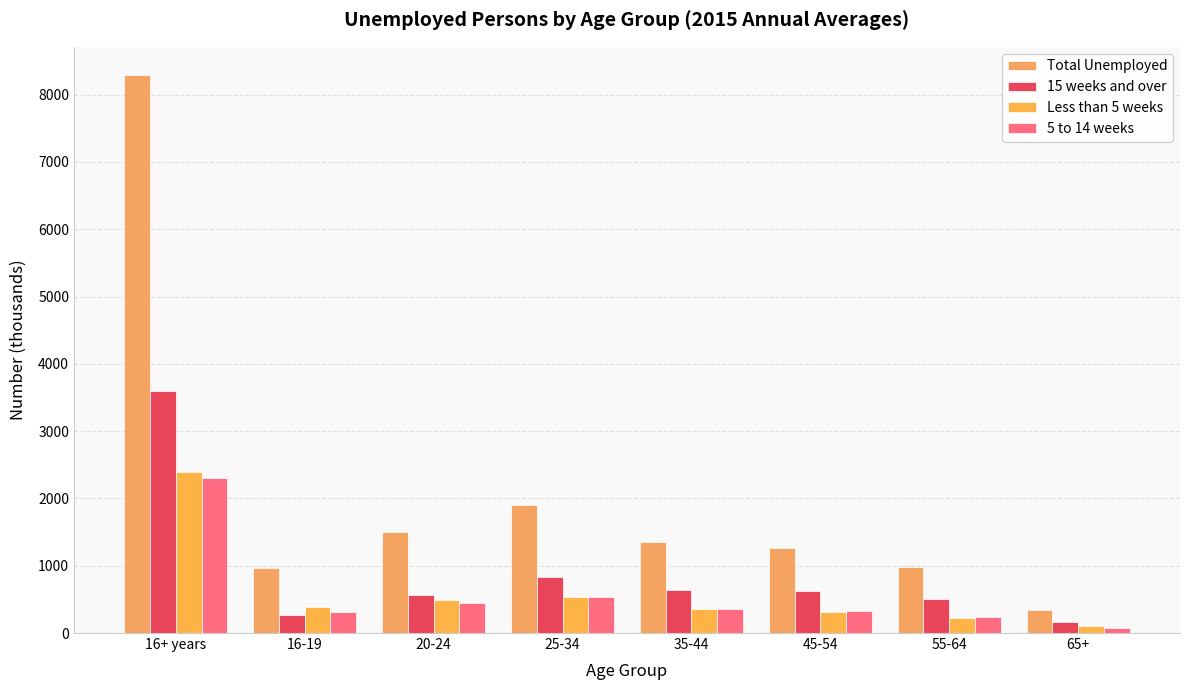

What is the sum of the Less than 5 weeks values at 35-44 and 25-34?

893